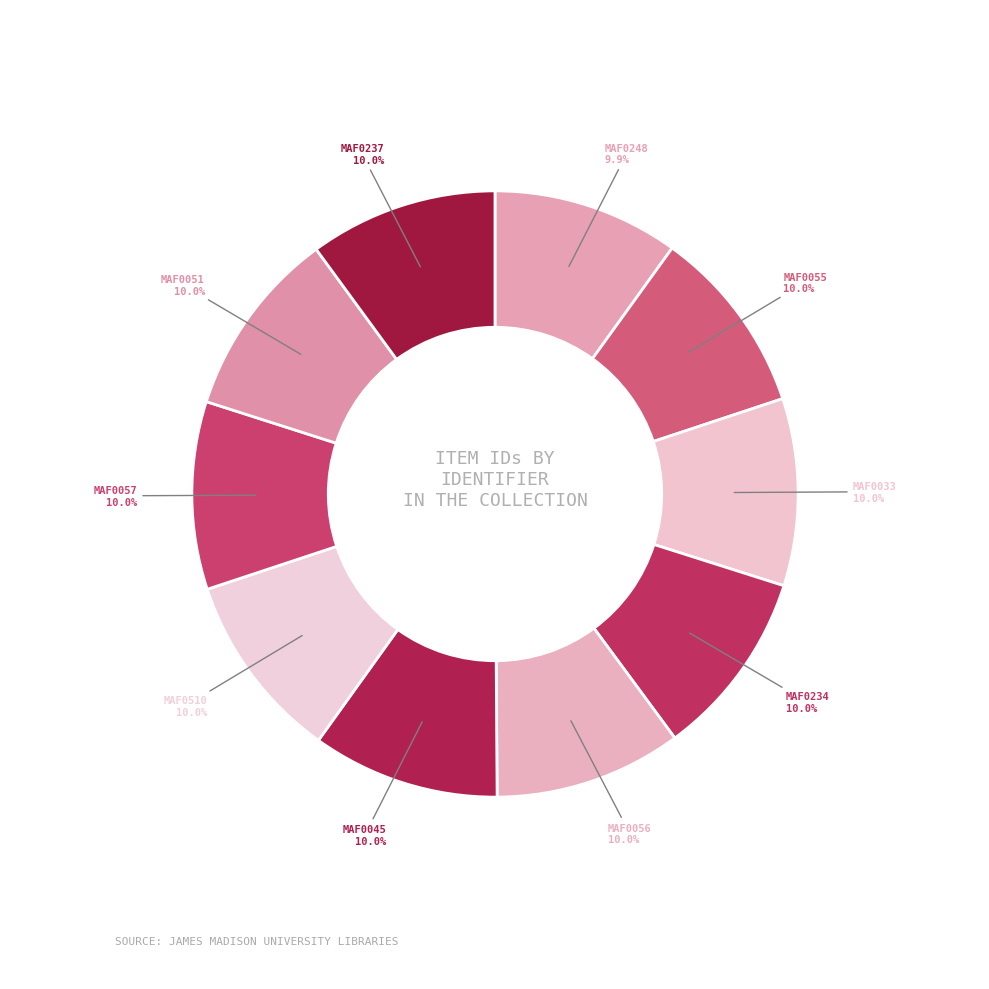

Which category has the smallest portion of the pie?

MAF0248